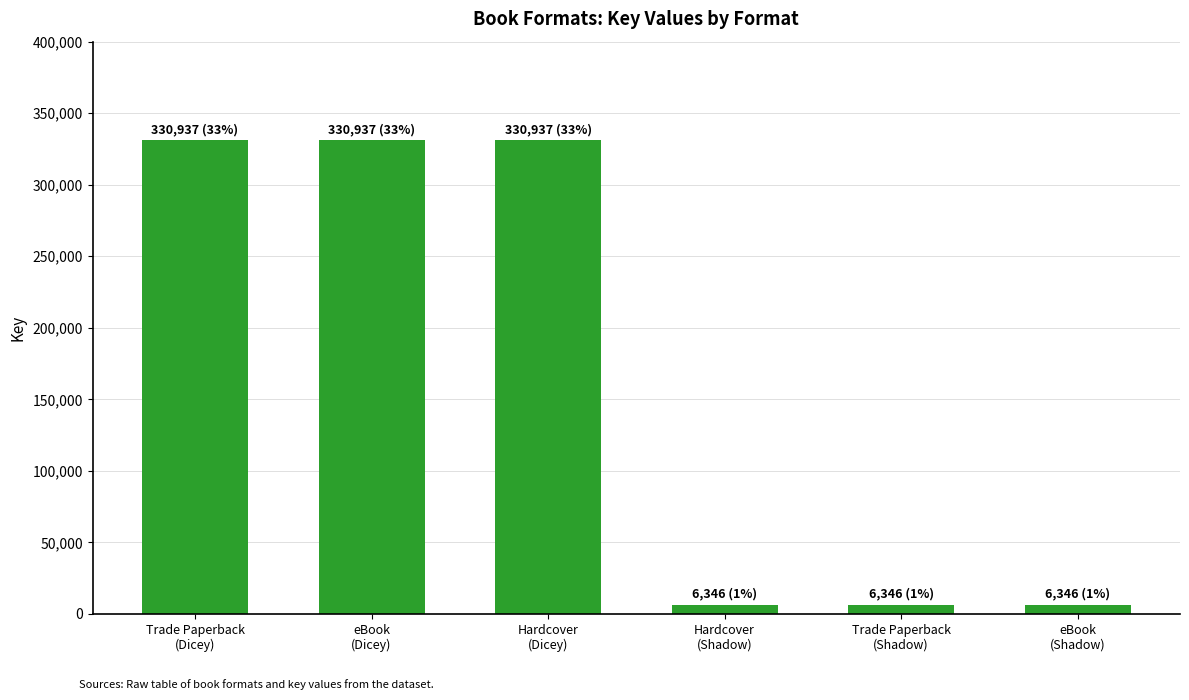

What is the value of the 1st bar from the left?

330937